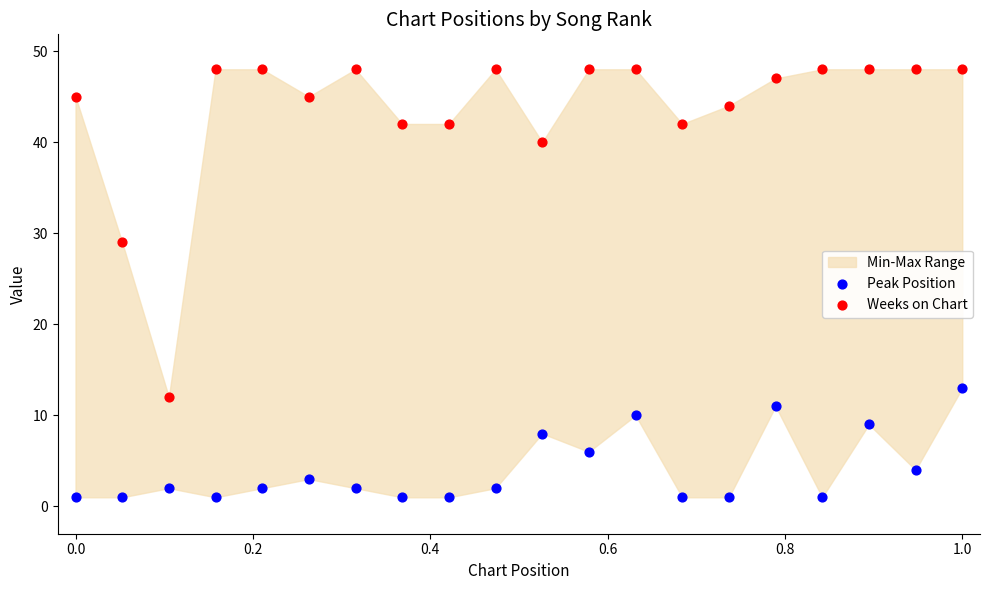

Which series contains the lowest Y value?

Peak Position